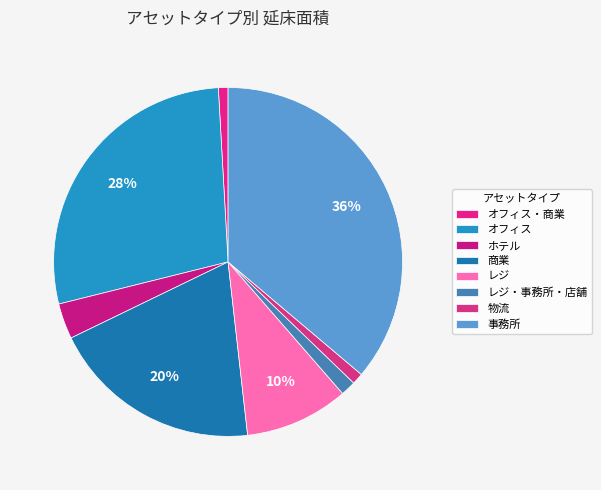

Does any single category account for the majority?

No